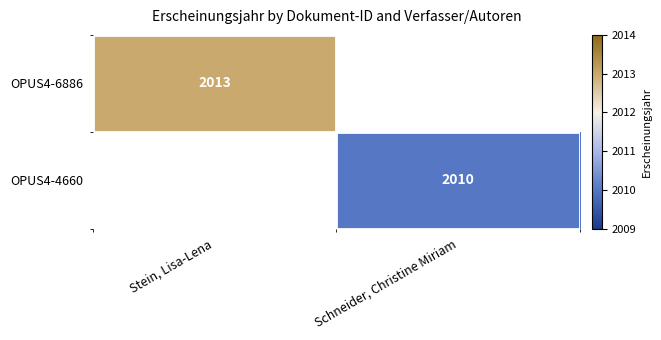

True or false: OPUS4-6886 has a value of 2633 at Stein, Lisa-Lena.

False